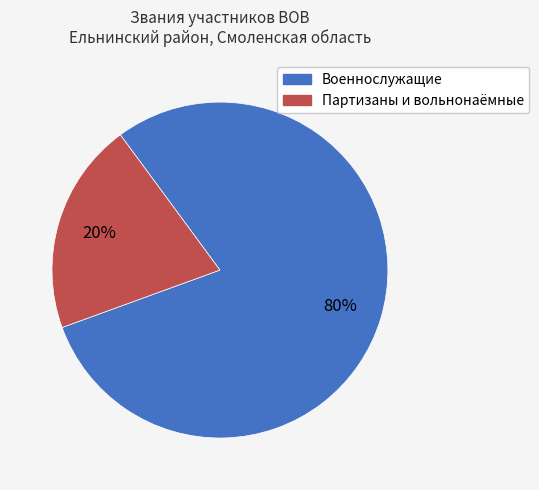

The Военнослужащие slice represents 80% of the pie. True or false?

True